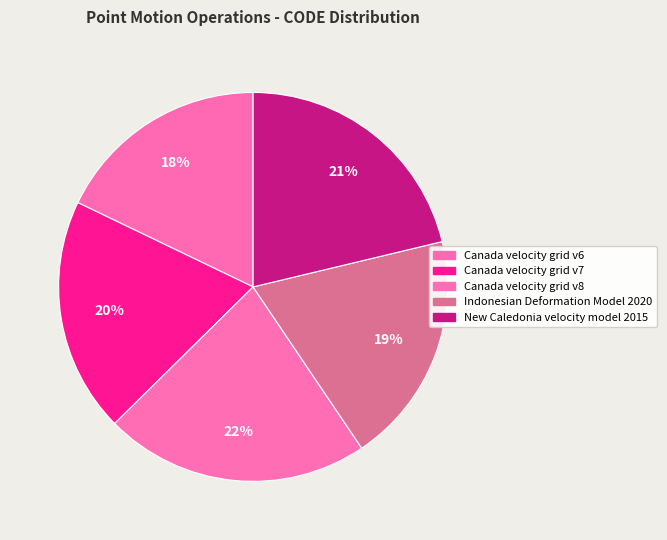

Which slice is the smallest?

Canada velocity grid v6